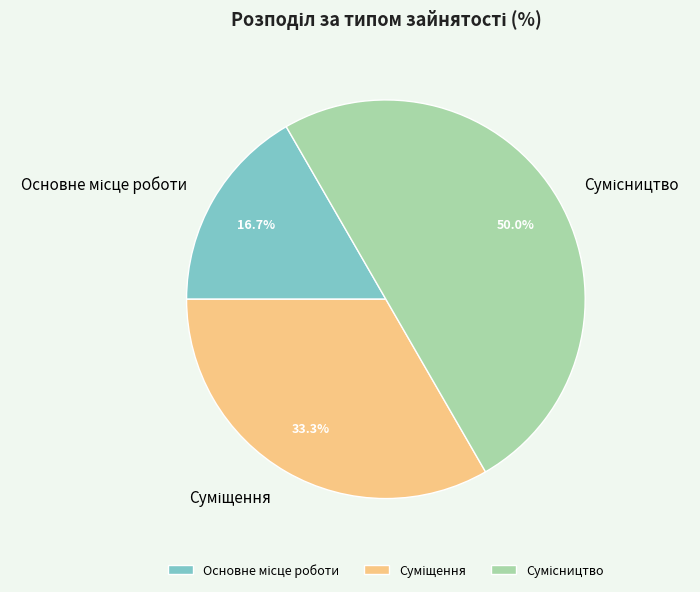

Count the number of slices in the pie.

3